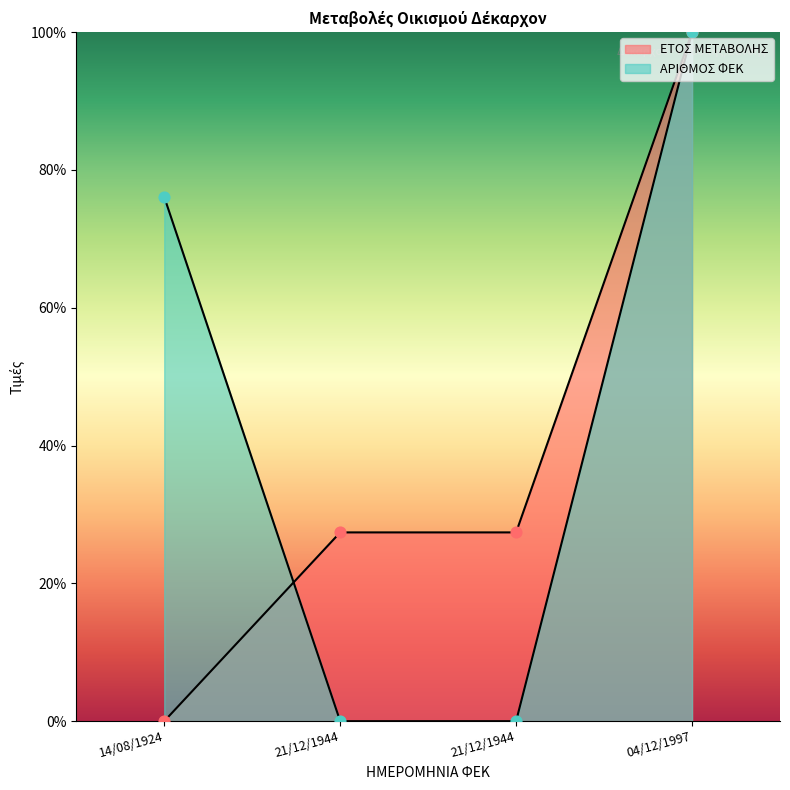

At how many categories does at least one series exceed 40?

2